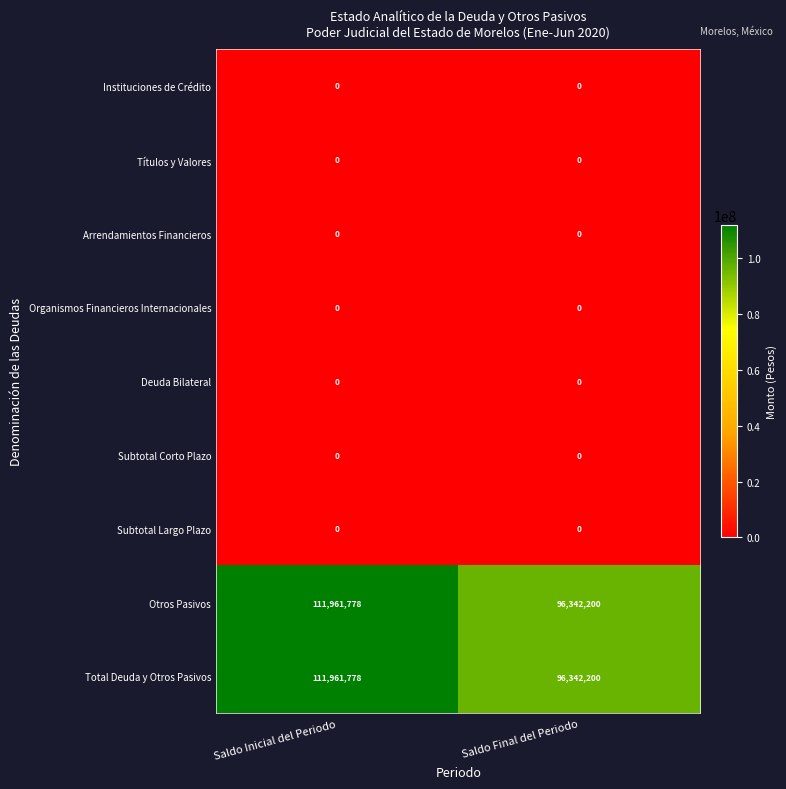

Is the value of Arrendamientos Financieros at Saldo Final del Periodo greater than the value of Total Deuda y Otros Pasivos at Saldo Final del Periodo?

No